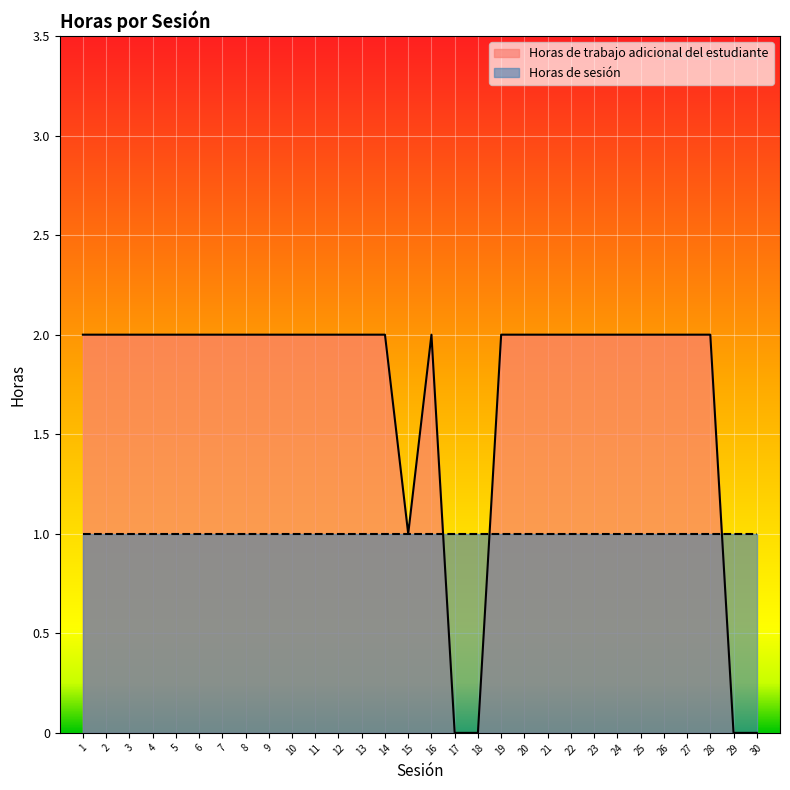

What is the difference between the maximum and minimum values?

2